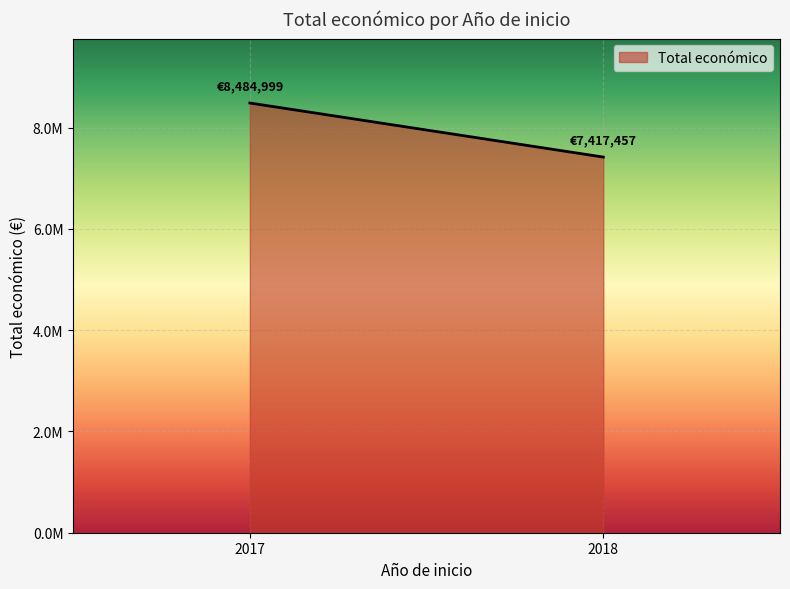

List the labels in order of value, largest first.

2017, 2018